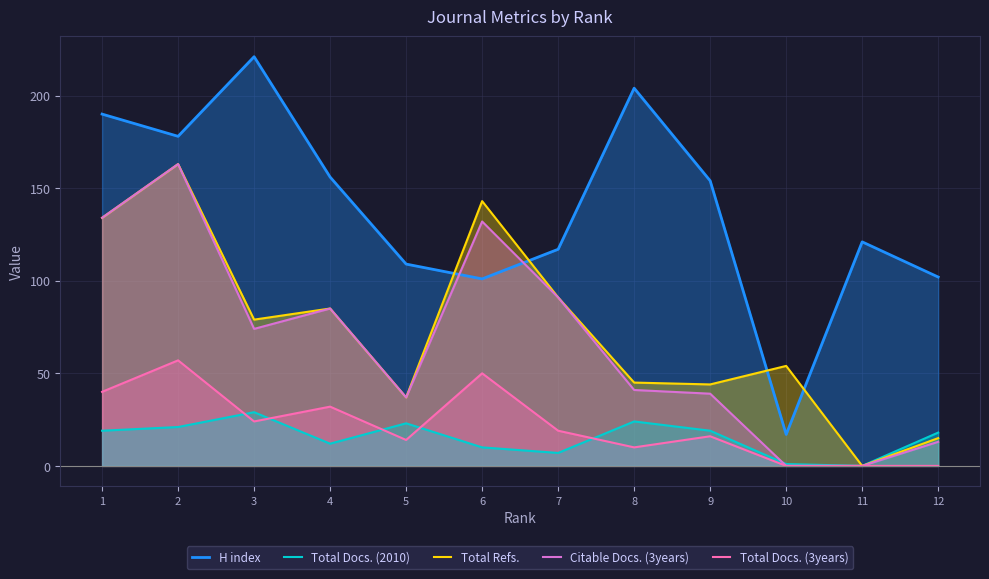

Read the Total Refs. value at 1.

134